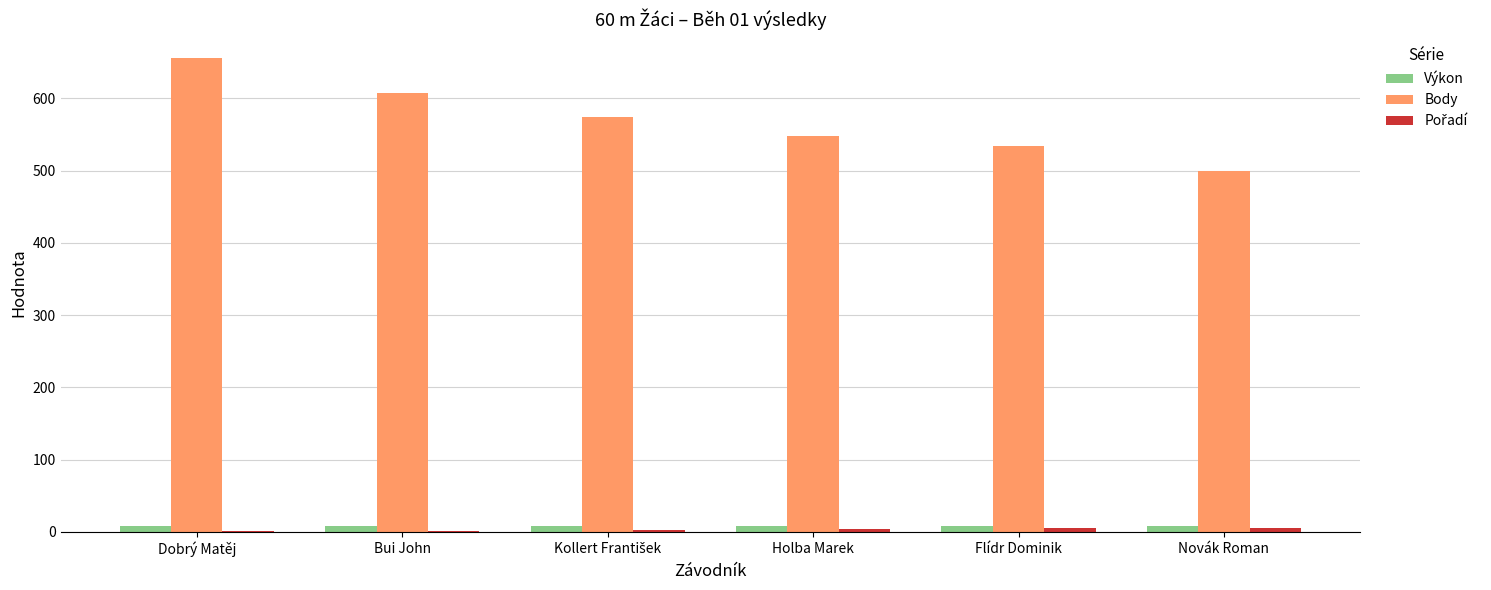

How many categories are shown in the chart?

6